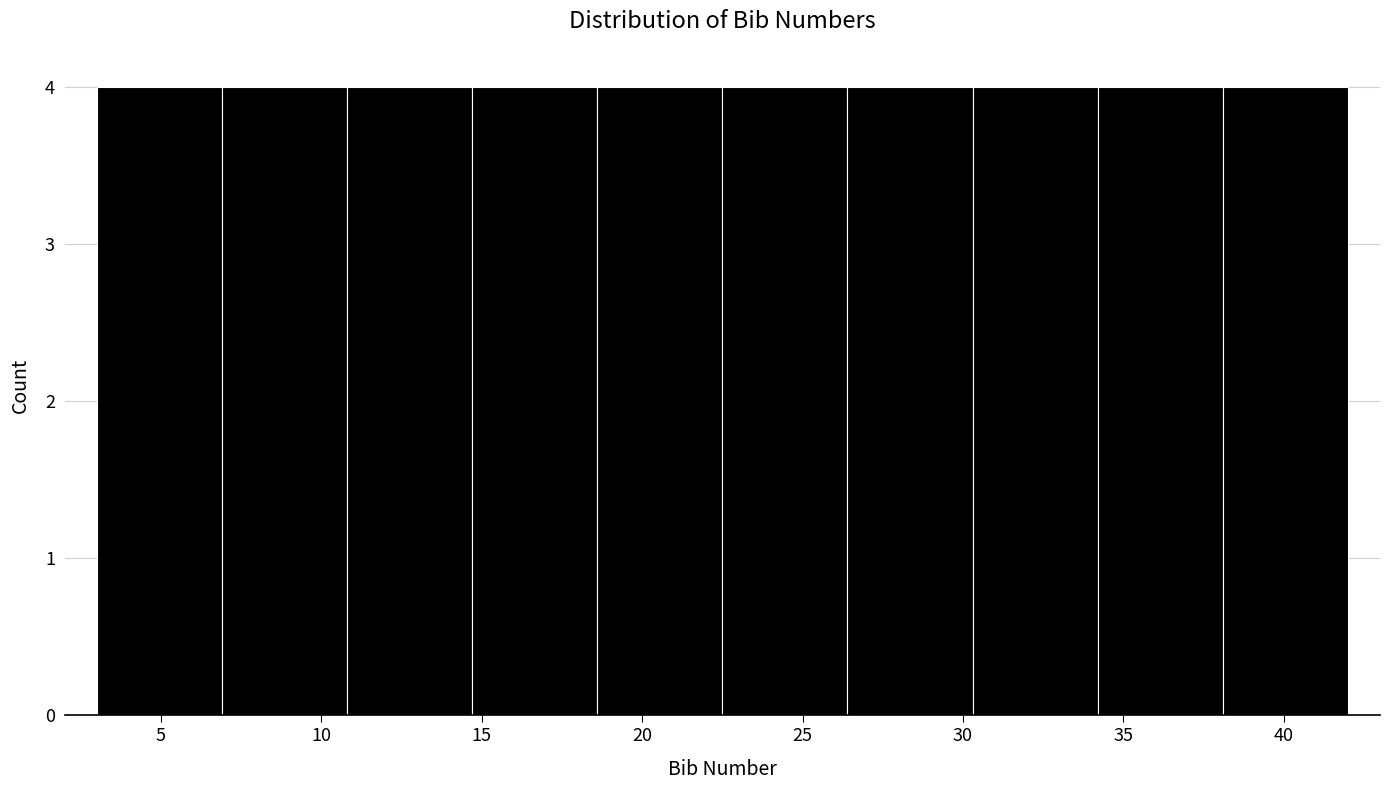

How tall is the bar that spans 10.8 to 14.7 on the x-axis? Neither the bar edges nor the heights are printed on the chart, so give them approximately, as read against the axes.

4